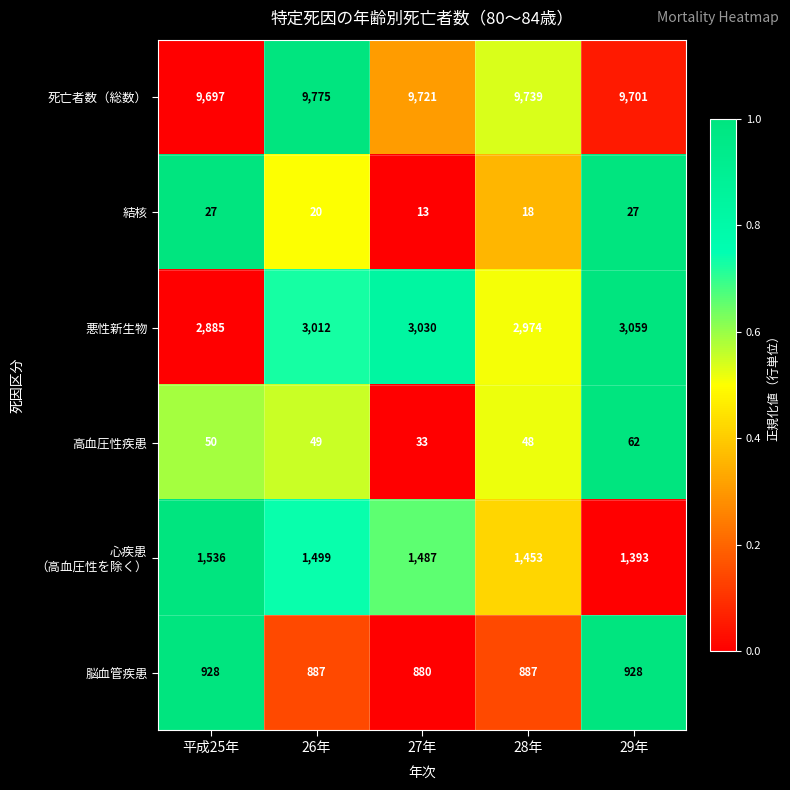

What is the greatest value displayed?

9775